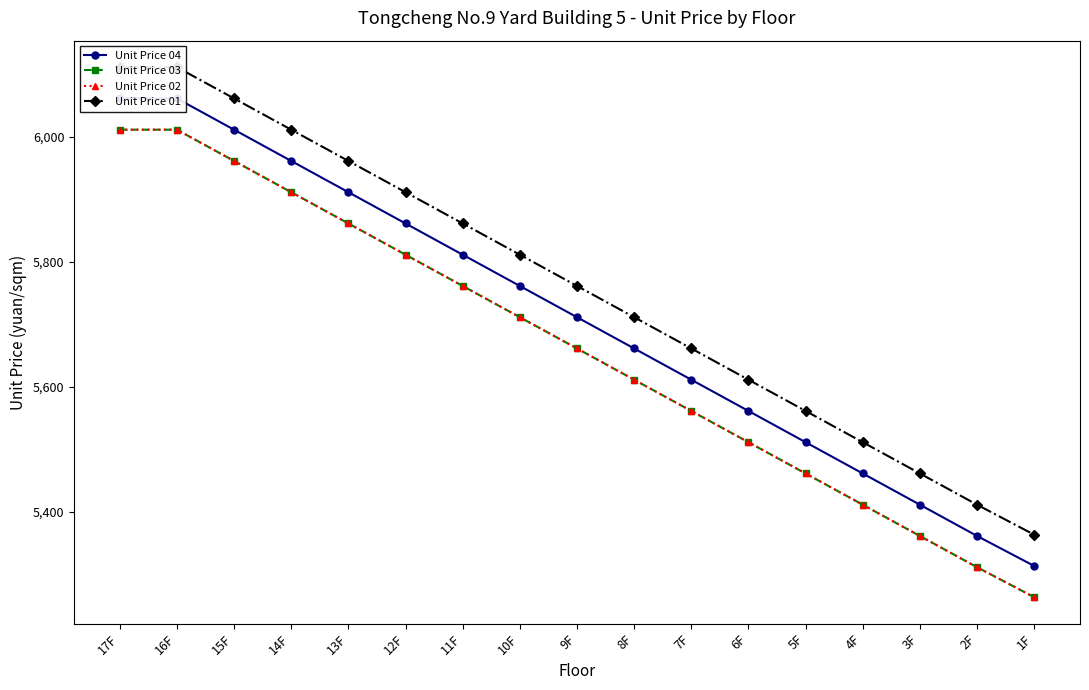

How many values in the Unit Price 02 series exceed 5661?

8